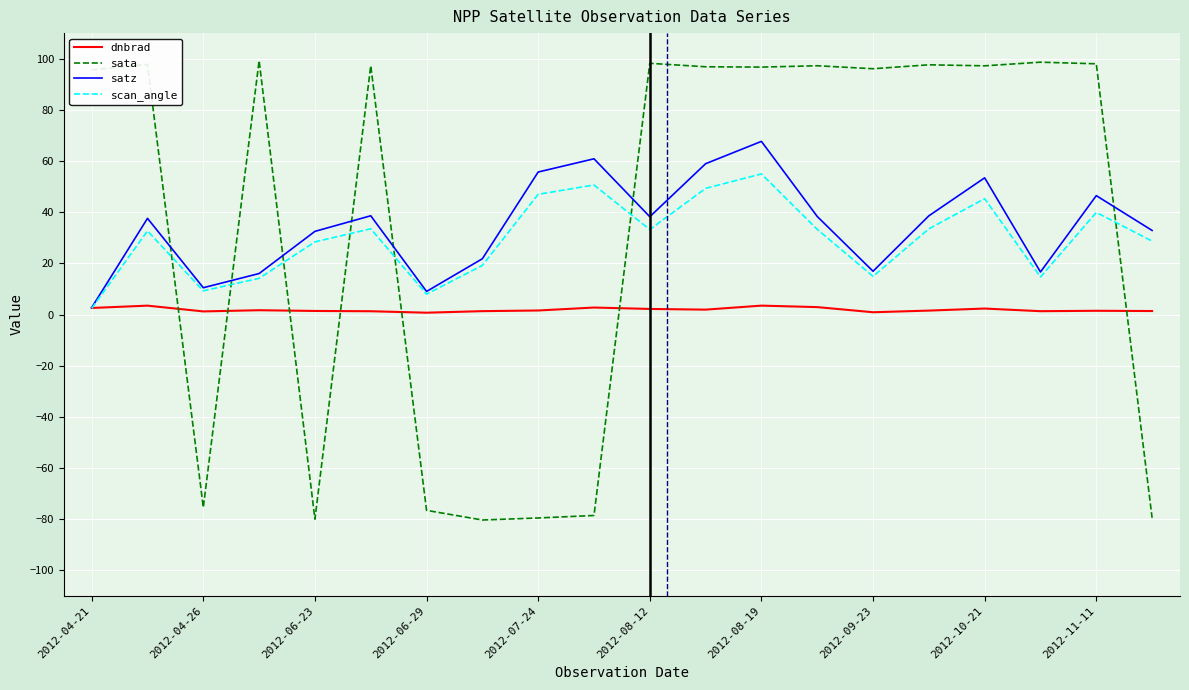

How many lines are shown in the chart?

4